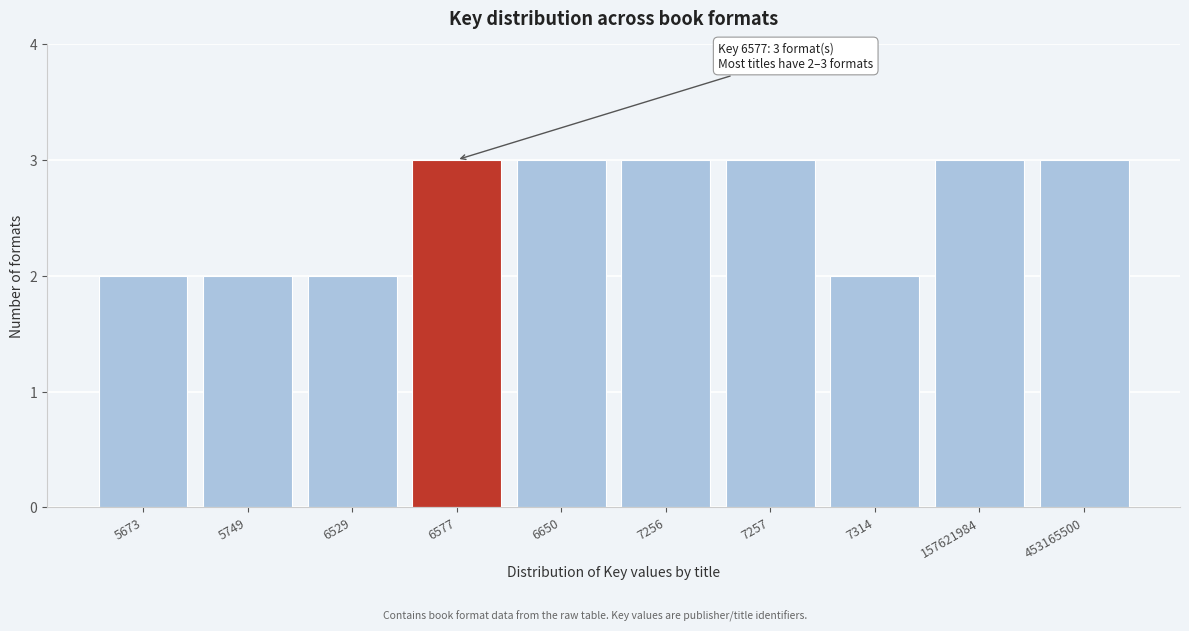

Reading right to left, what are all the values shown in this chart?

453165500=3	157621984=3	7314=2	7257=3	7256=3	6650=3	6577=3	6529=2	5749=2	5673=2